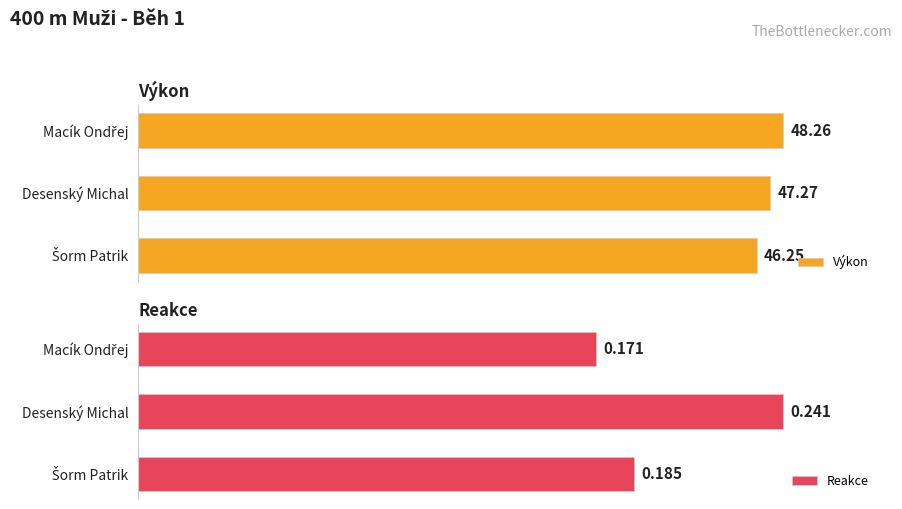

Which category has the highest value in the Reakce series?

Desenský Michal